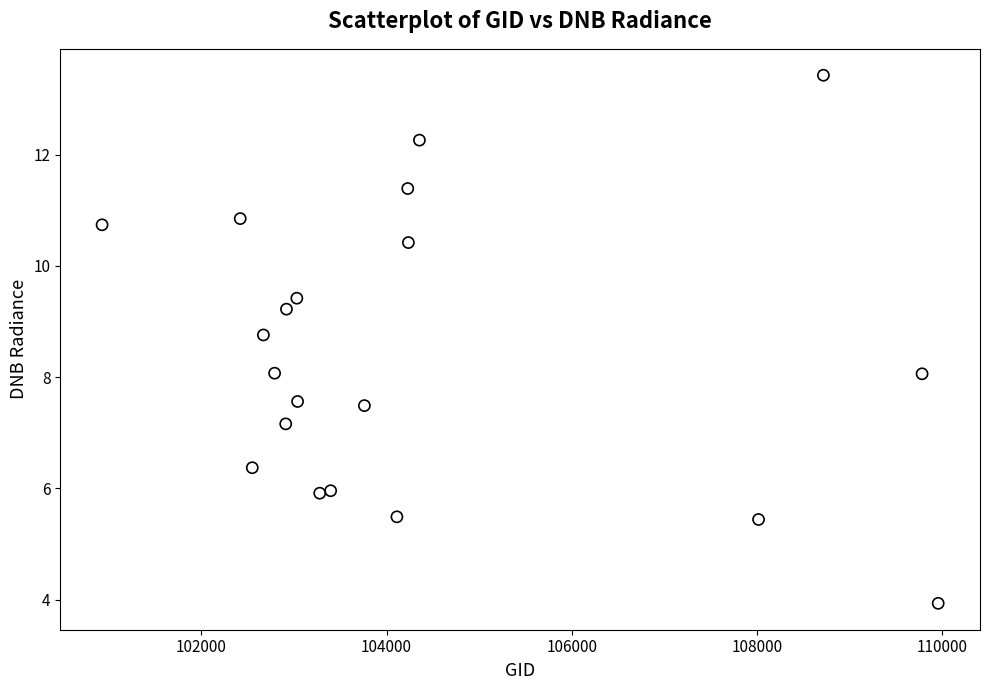

What is the range of X values (max minus min)?

9024.0